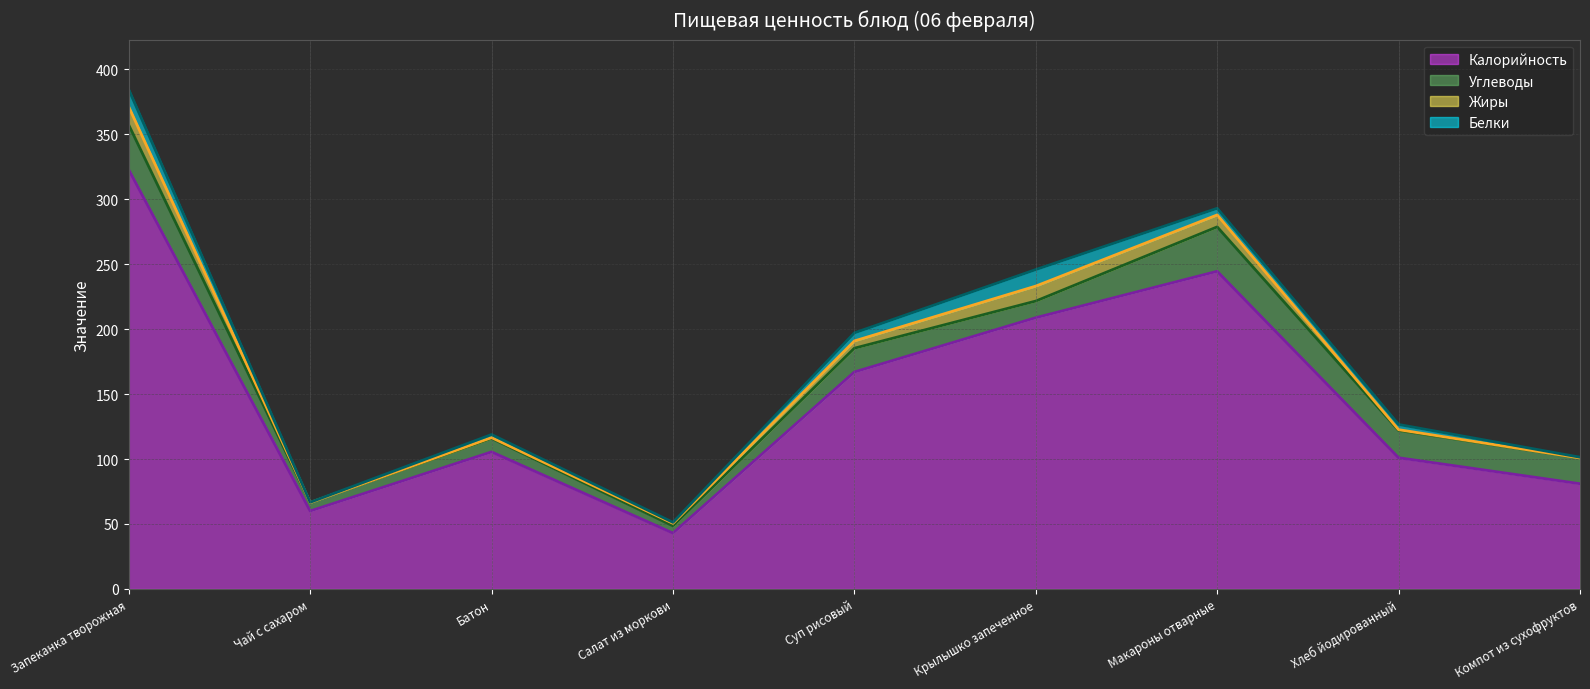

At how many categories does at least one series exceed 145?

4